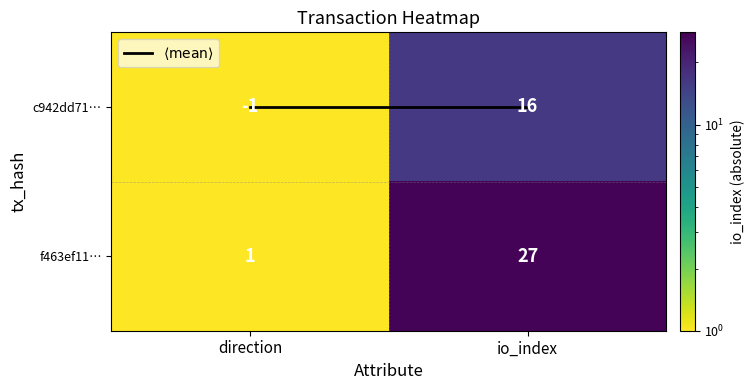

Read the c942dd71… value at io_index, to the nearest 10.

20